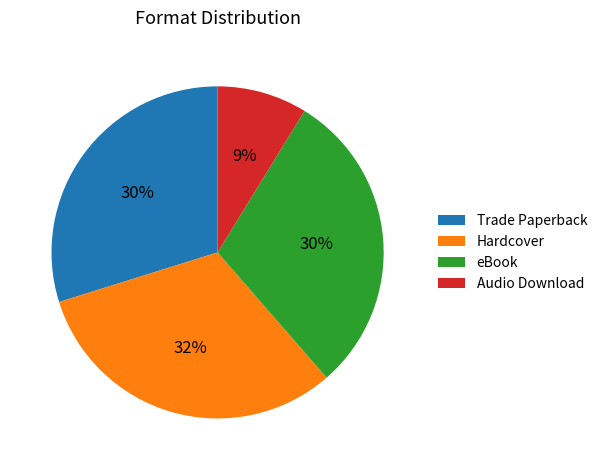

To the nearest percent, what is the difference between the largest and smallest slice percentages?

23%